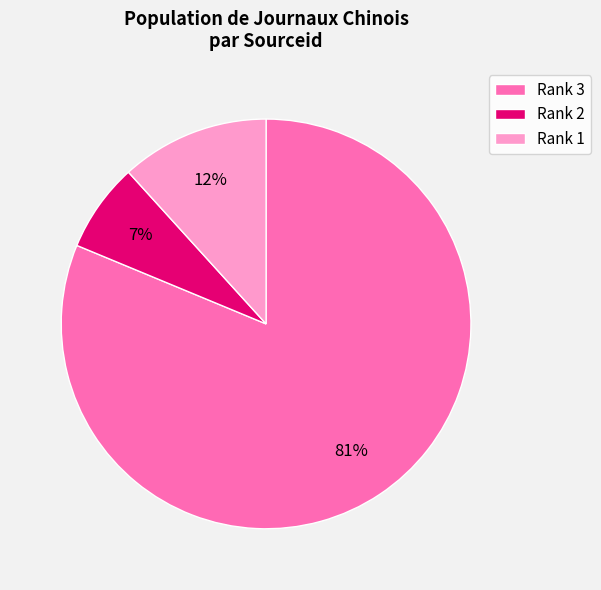

To the nearest percent, what percentage of the pie is Rank 3?

81%